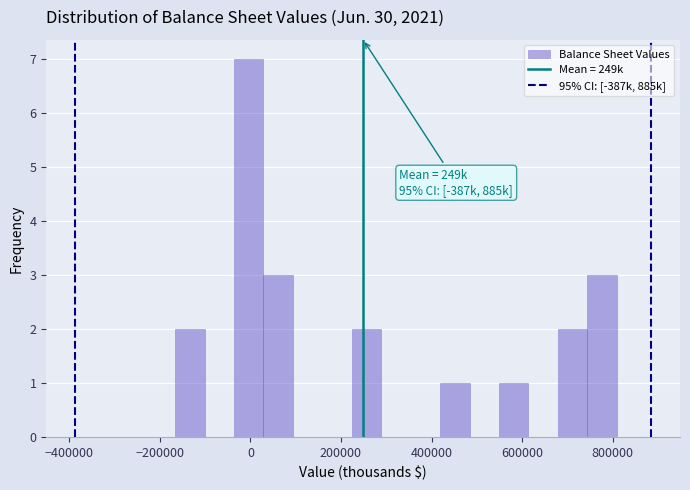

Read against the x-axis, roughly where is the centre of the tallest bar?

0